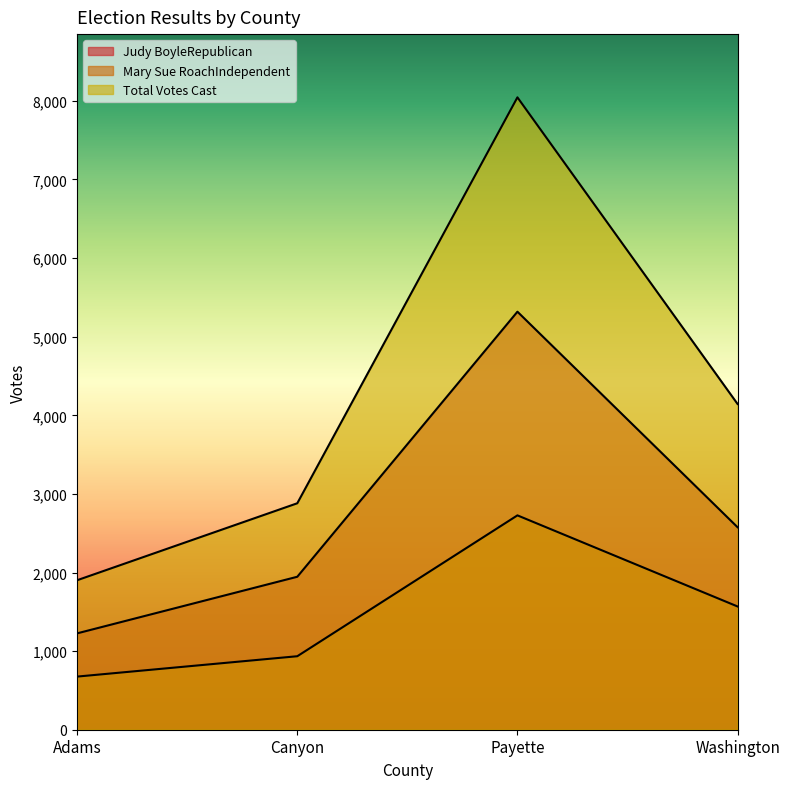

What are all the series names shown in the legend?

Judy BoyleRepublican, Mary Sue RoachIndependent, Total Votes Cast